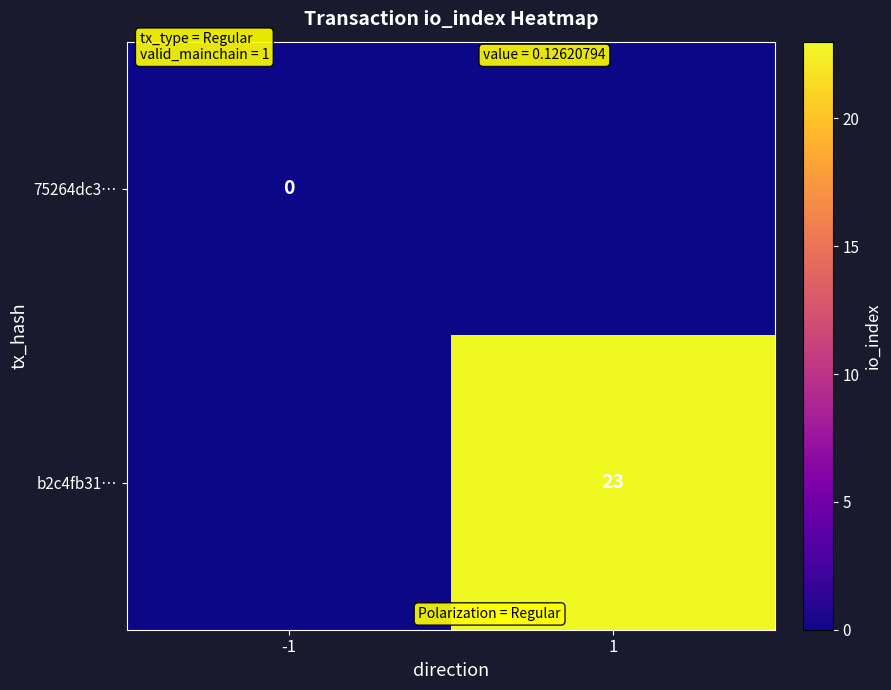

At how many categories does at least one series exceed 10?

1